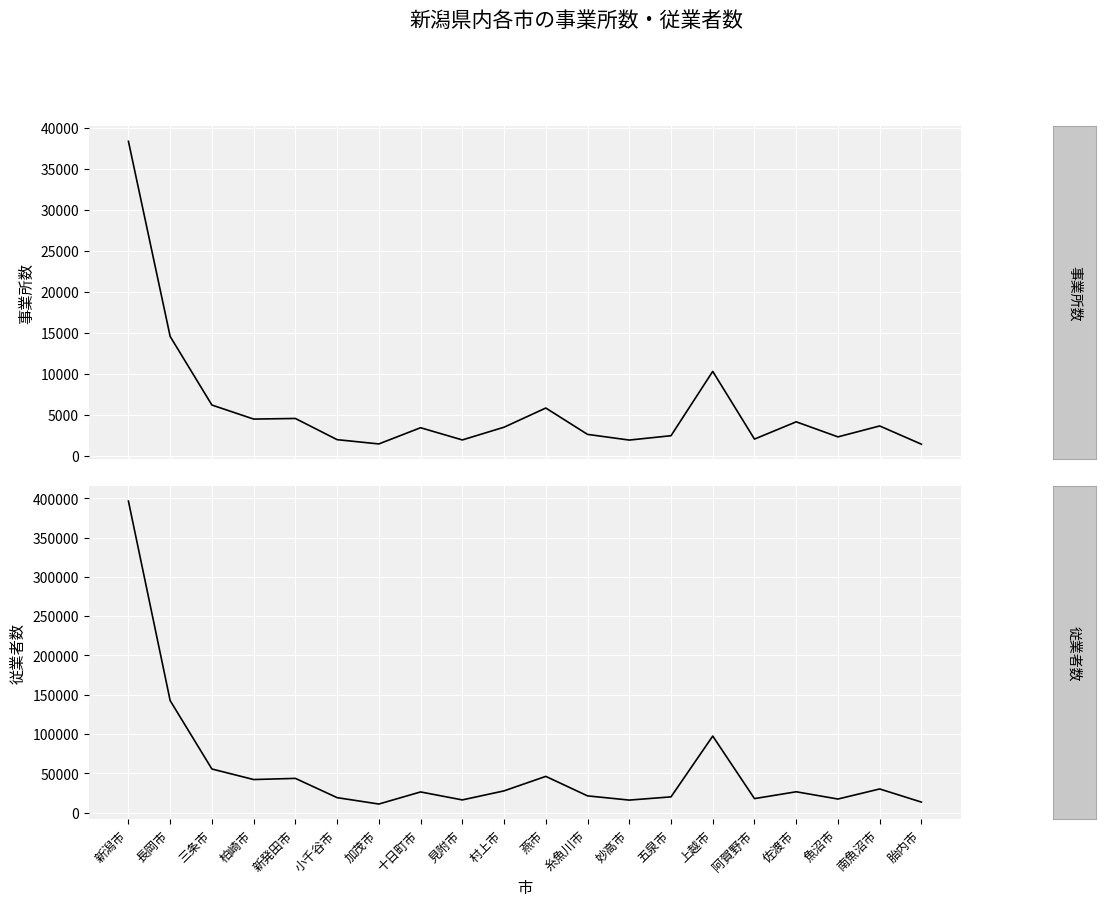

True or false: 従業者数 and 事業所数 cross at least once.

False